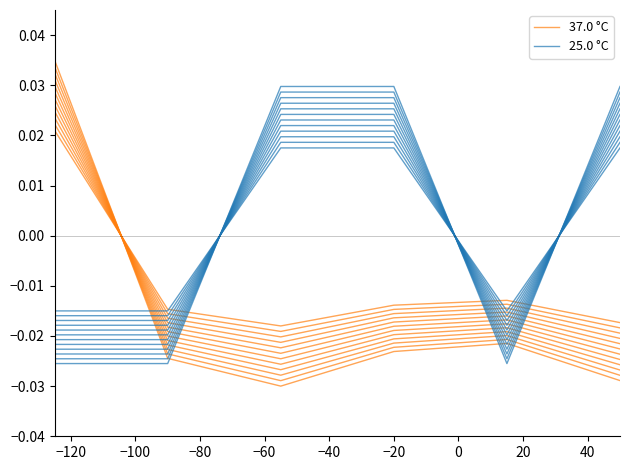

How many positive values does the 37.0 °C series have?

1